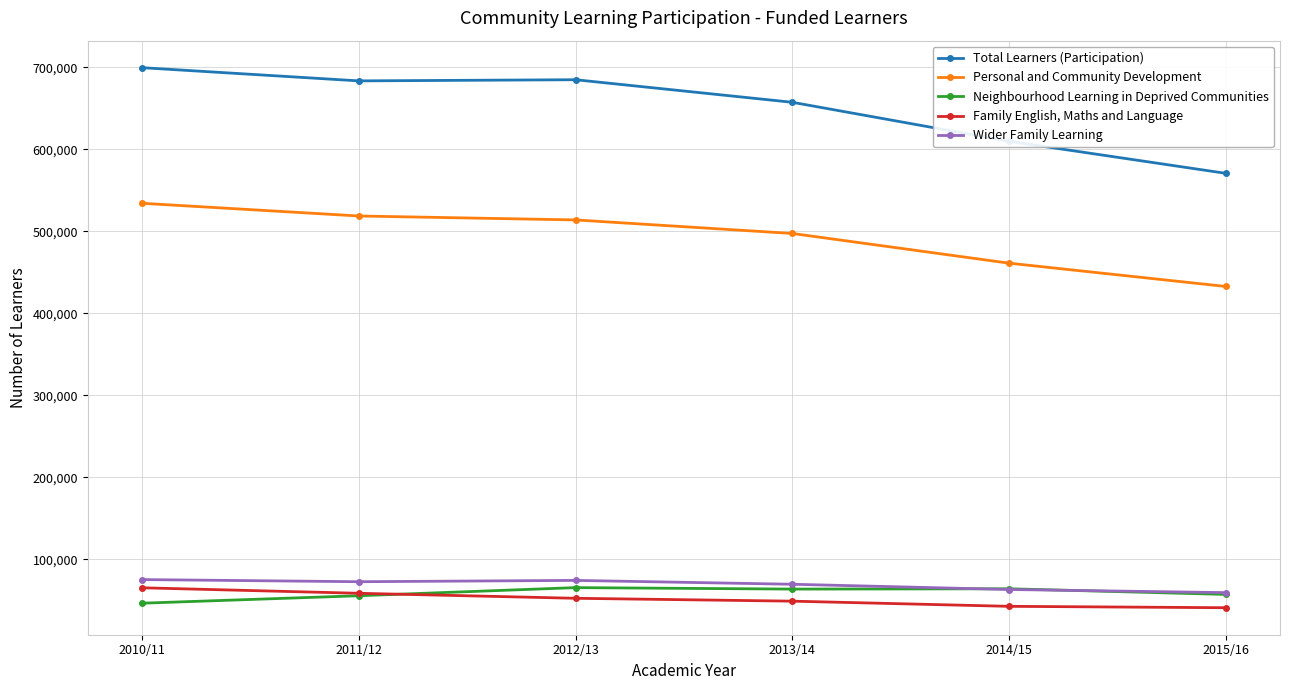

What is the average value of the Total Learners (Participation) series?

650817